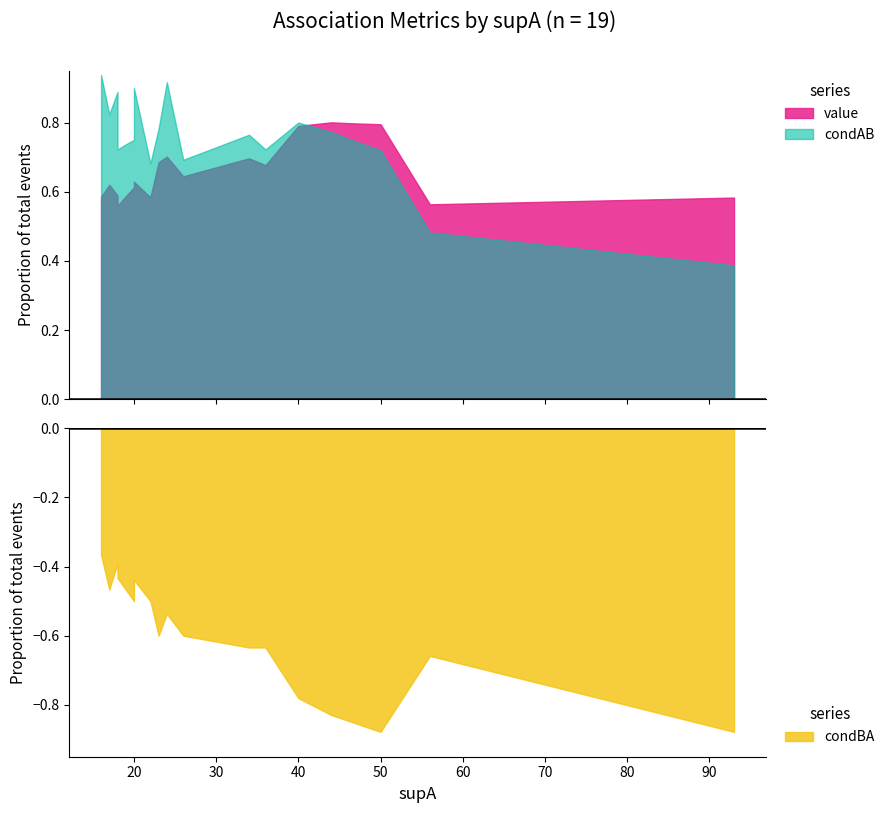

How many interior local valleys does the condBA series have?

5